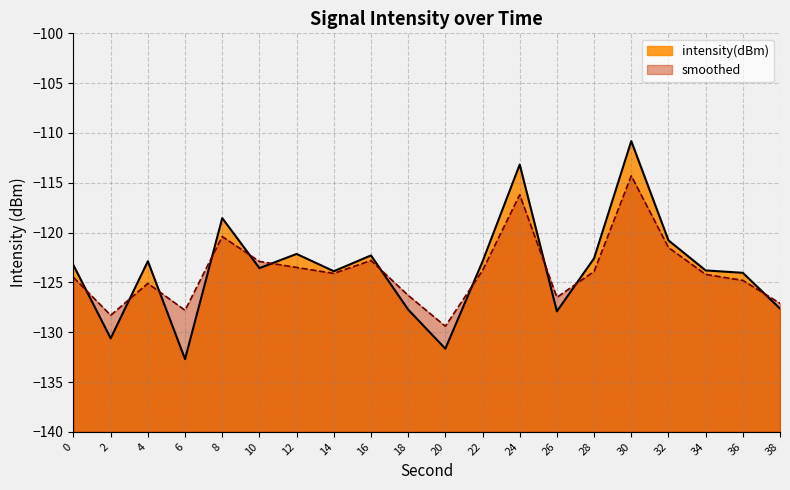

The value of intensity(dBm) at 32 is -120.8. True or false?

True